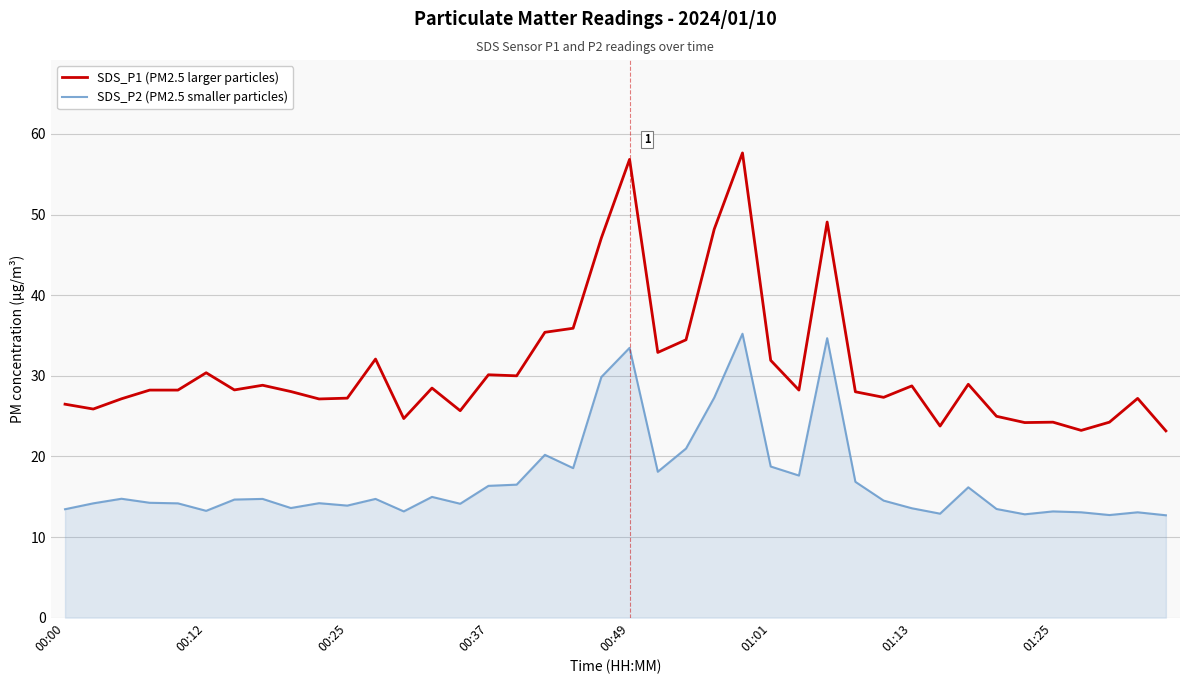

What is the average value of the SDS_P1 (PM2.5 larger particles) series?

31.1